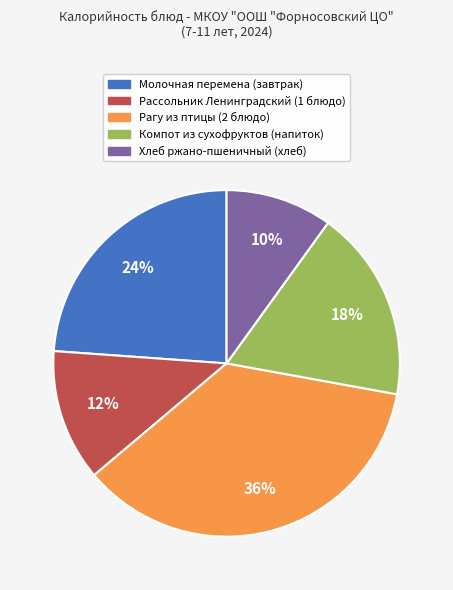

To the nearest percent, what is the combined percentage of Молочная перемена (завтрак) and Компот из сухофруктов (напиток)?

42%